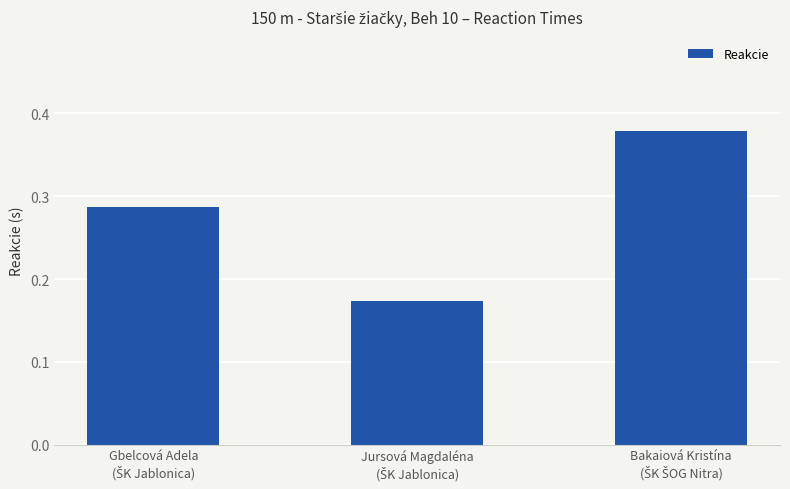

Count the values in the range 0 to 1.

3